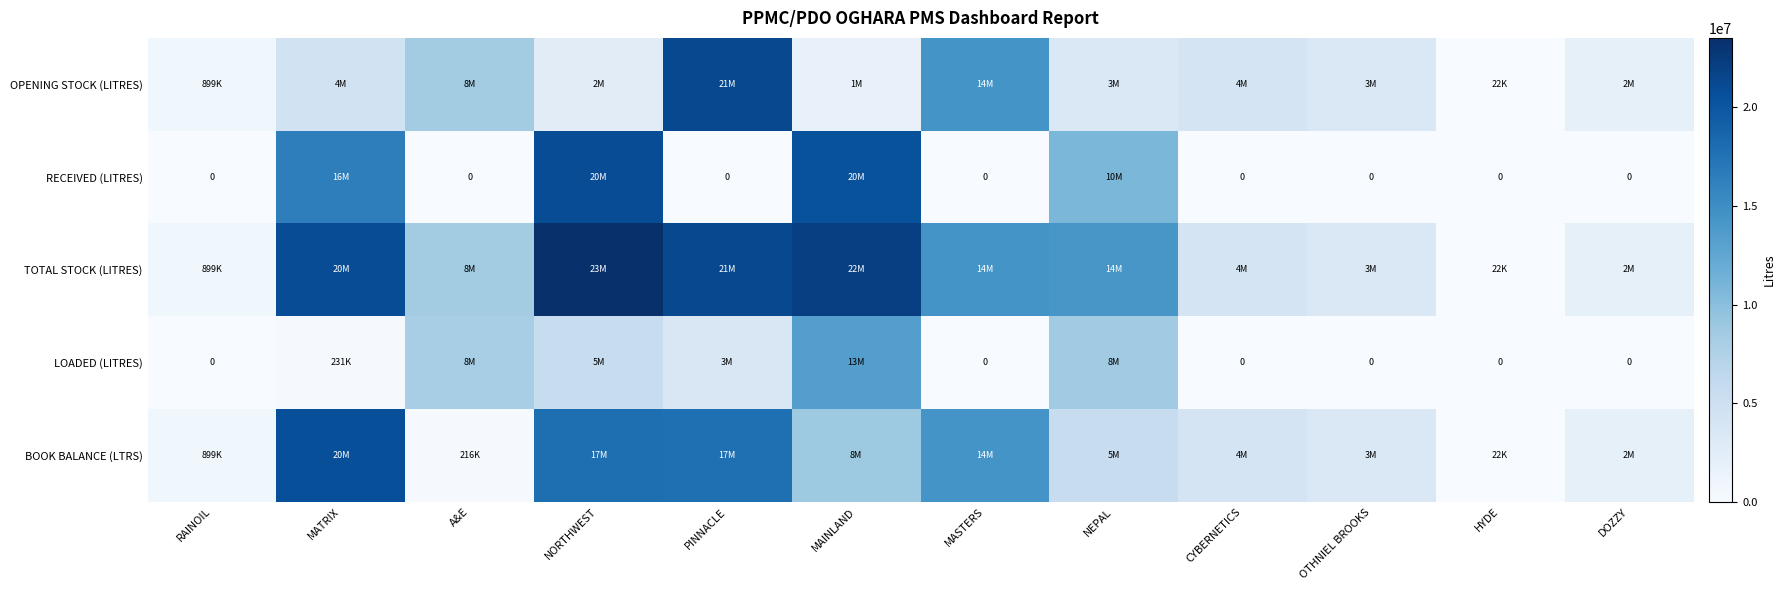

Is the value of OPENING STOCK (LITRES) at CYBERNETICS greater than the value of TOTAL STOCK (LITRES) at PINNACLE?

No